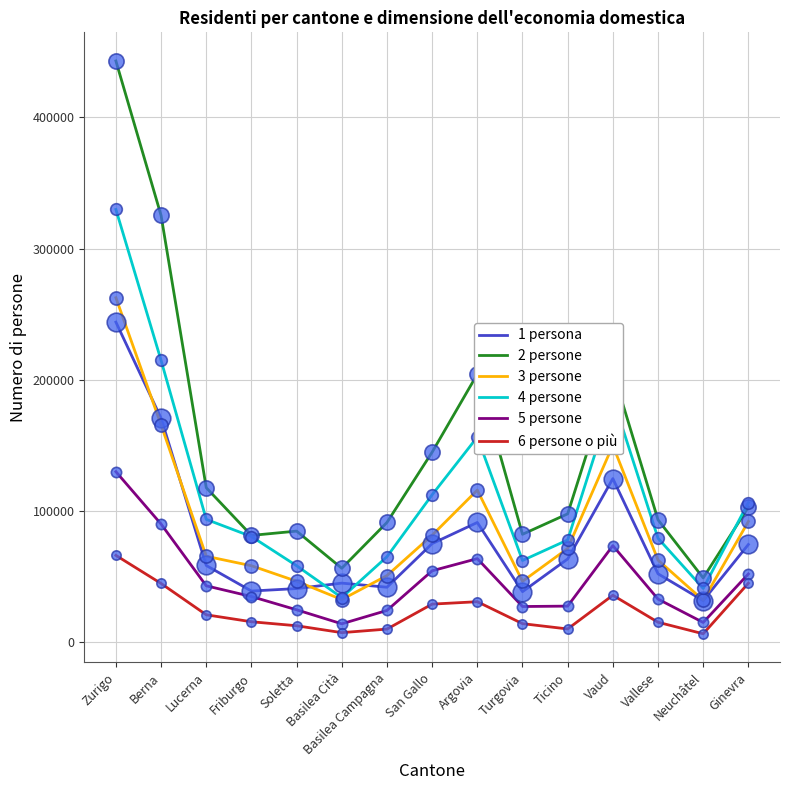

What are all the series names shown in the legend?

1 persona, 2 persone, 3 persone, 4 persone, 5 persone, 6 persone o più